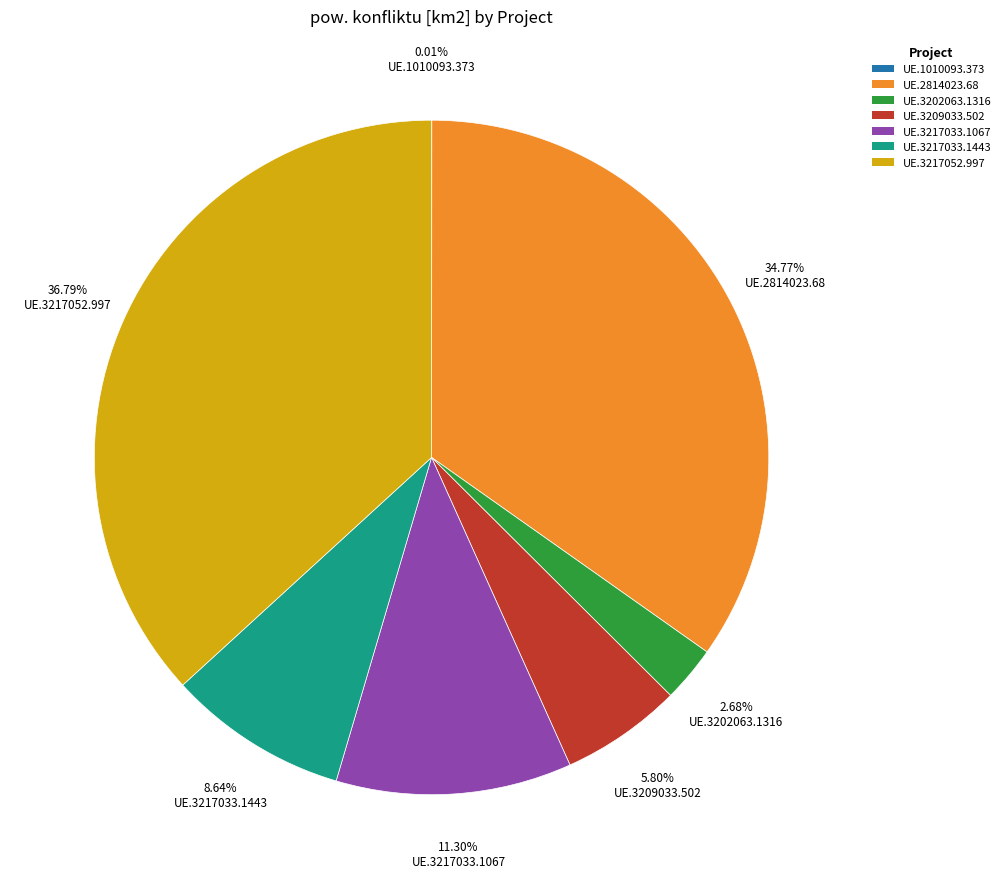

Is there any slice that represents more than half of the pie?

No